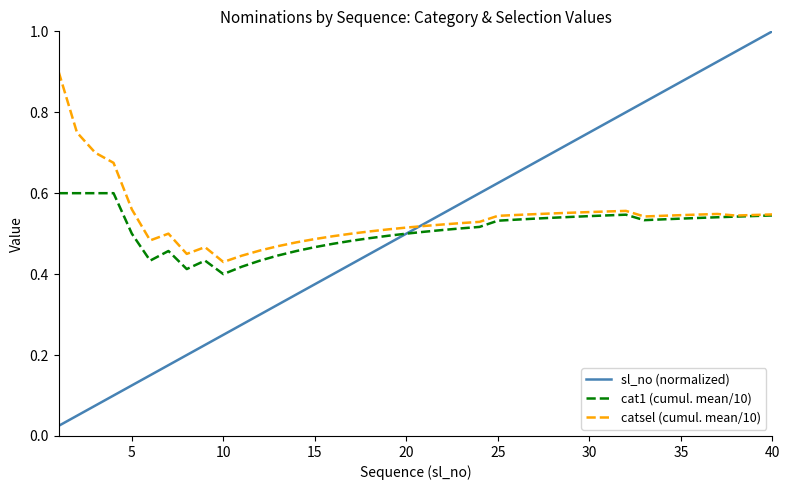

How many categories are shown in the chart?

40